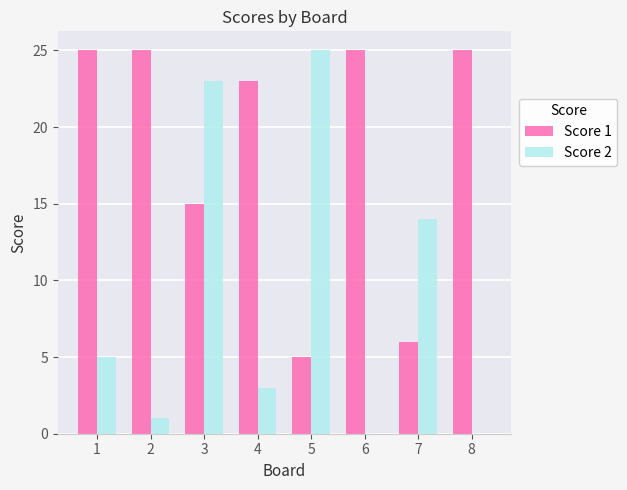

Which series has the largest total across all categories?

Score 1